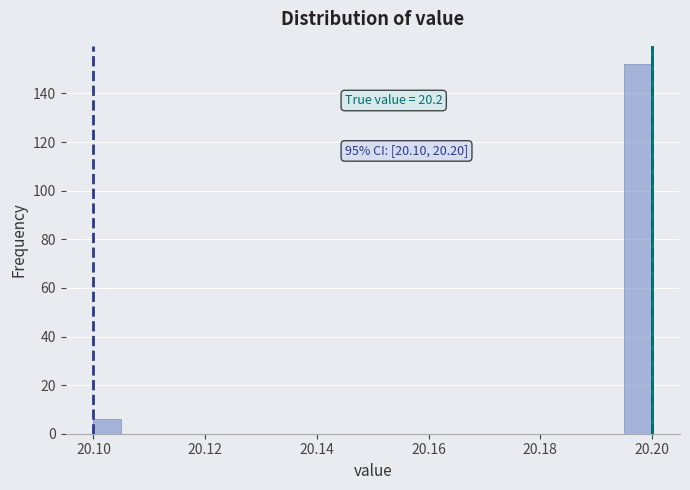

Around what value on the x-axis is the tallest bar? Give the approximate position of its centre, as read against the axis.

20.198